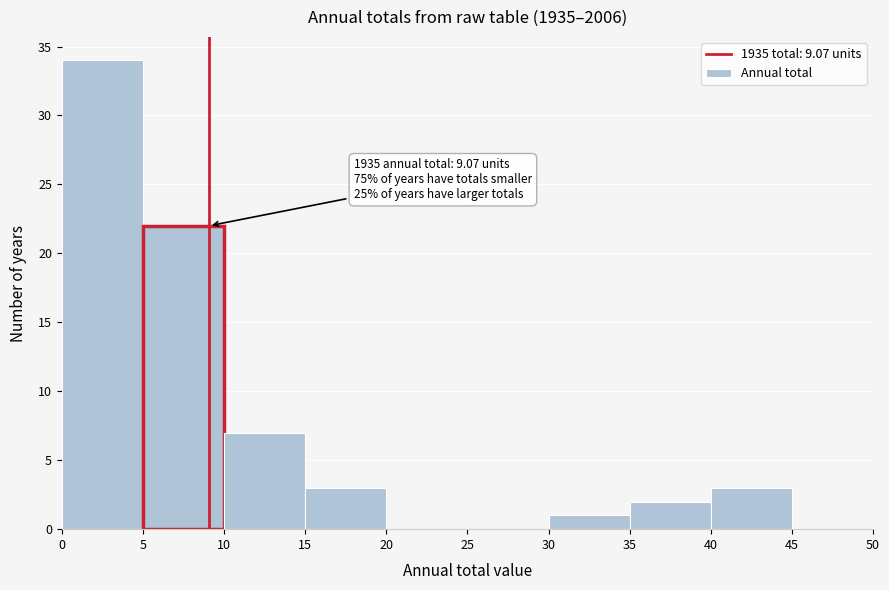

Which range on the x-axis has the tallest bar?

0 to 5